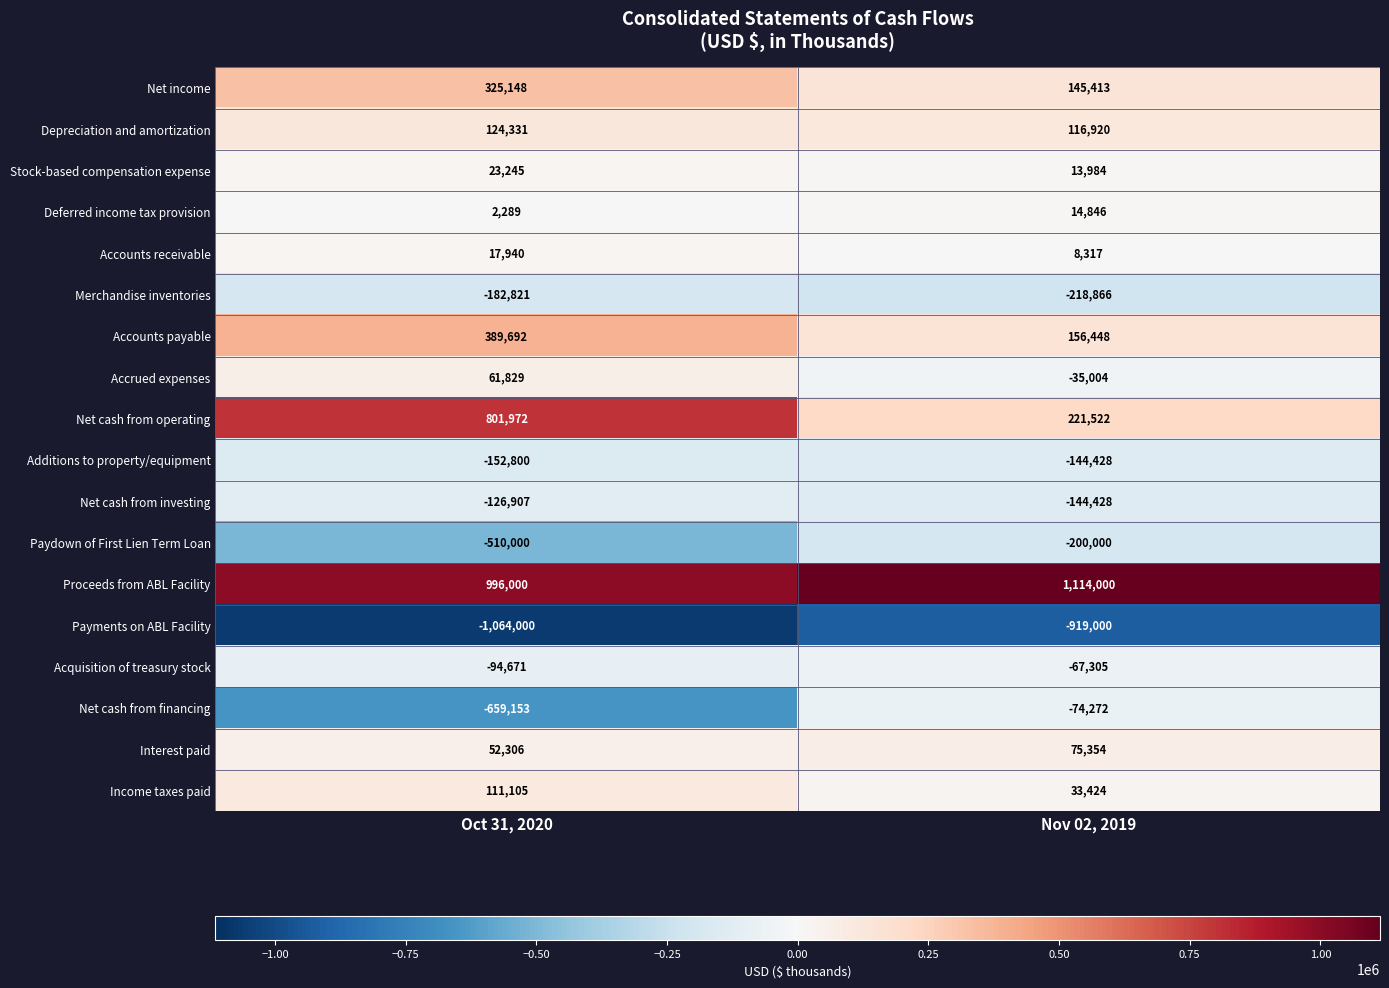

Which series has the largest total across all categories?

Proceeds from ABL Facility